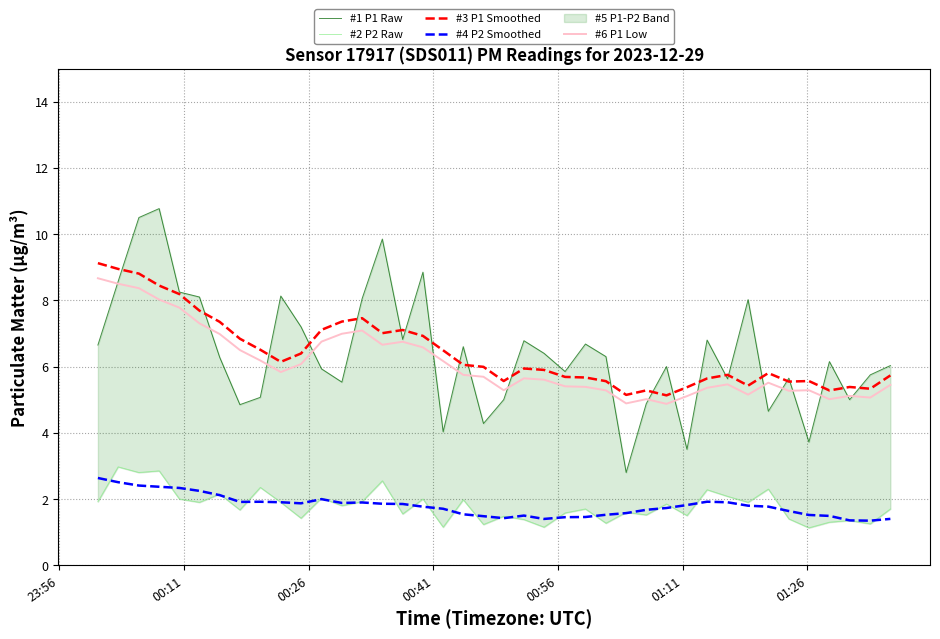

What is the value of the #4 P2 Smoothed point at the 25th from the left?

1.5